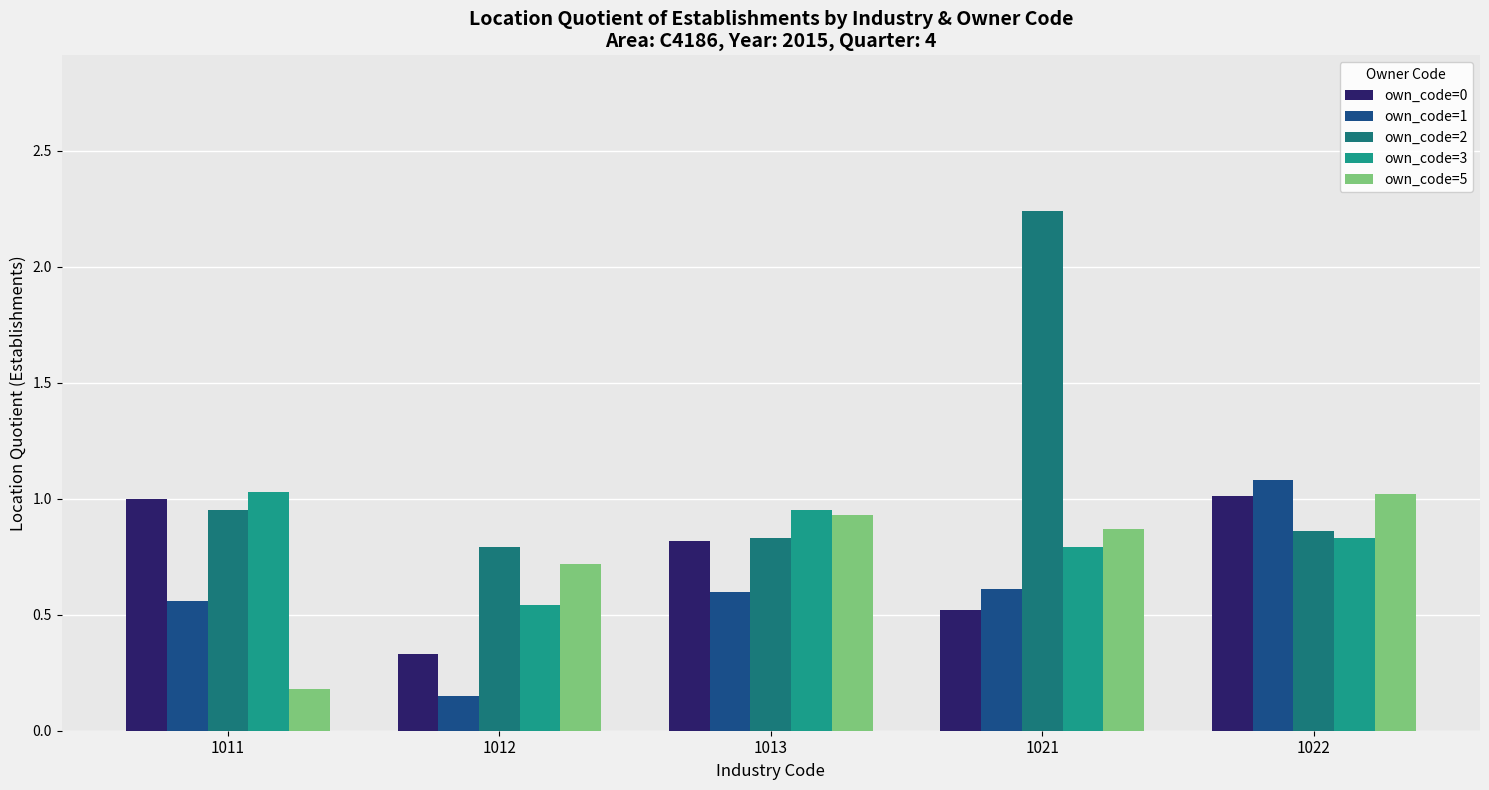

What is the value of the own_code=1 bar at the 3rd from the left?

0.6